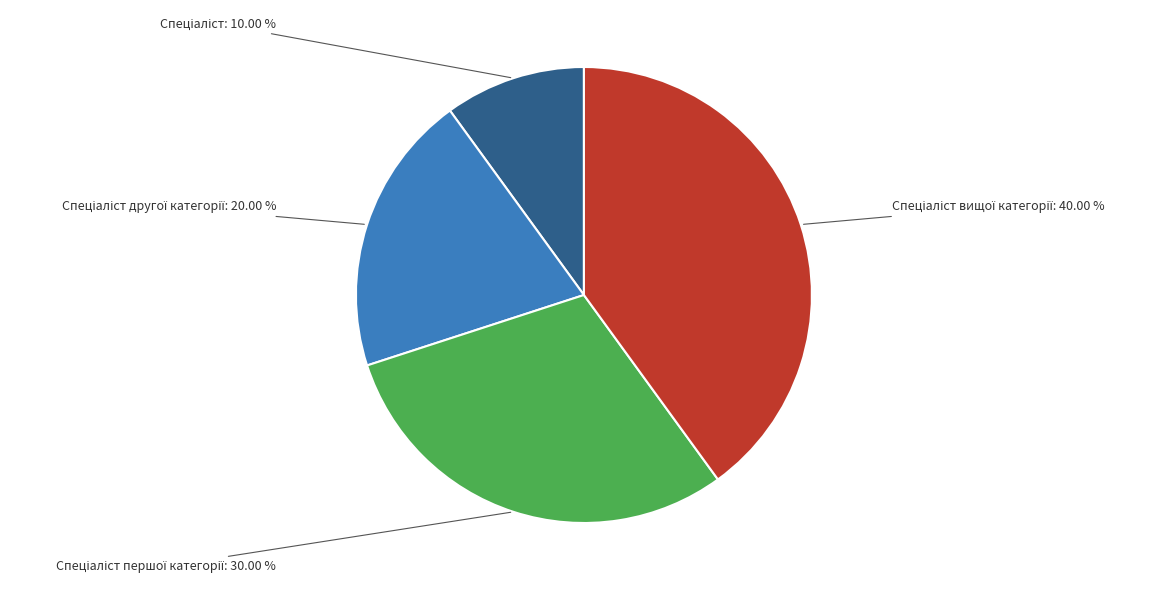

Does any single category account for the majority?

No